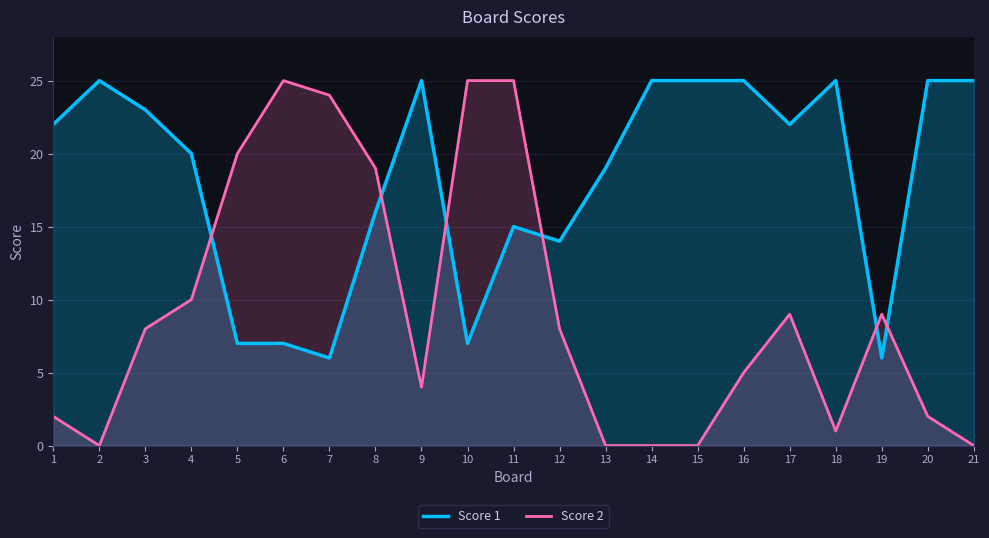

How many values in the Score 1 series are below 22?

10